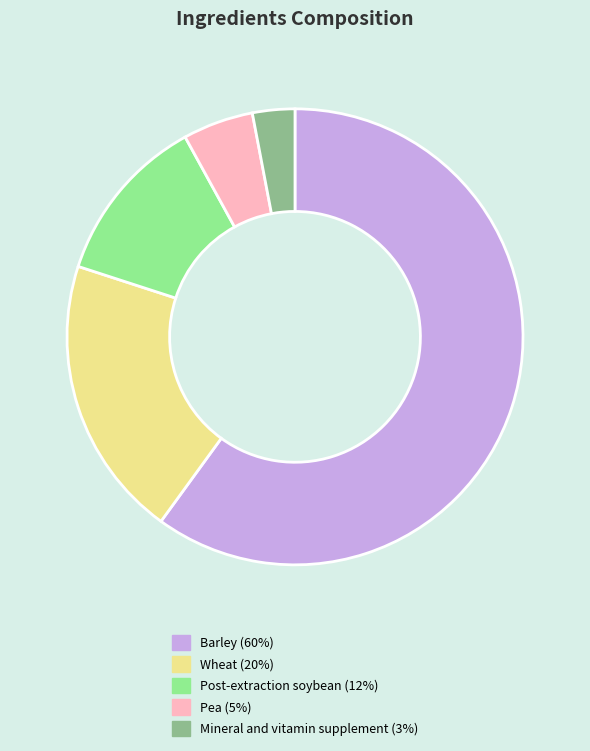

True or false: Wheat accounts for 11% of the total.

False